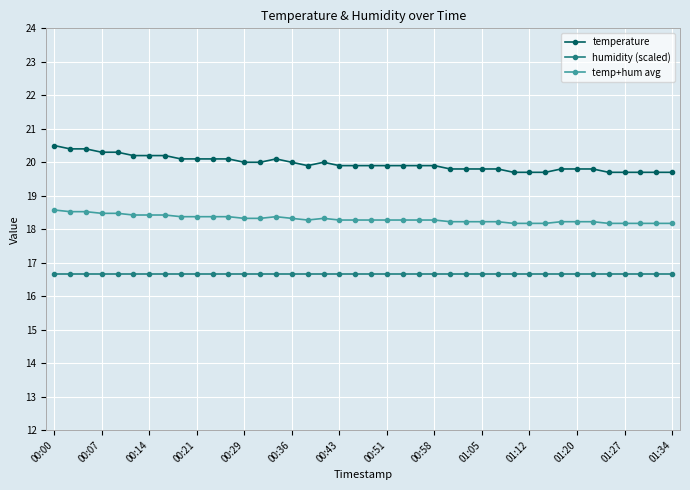

List the series in order of their overall mean, highest first.

temperature, temp+hum avg, humidity (scaled)